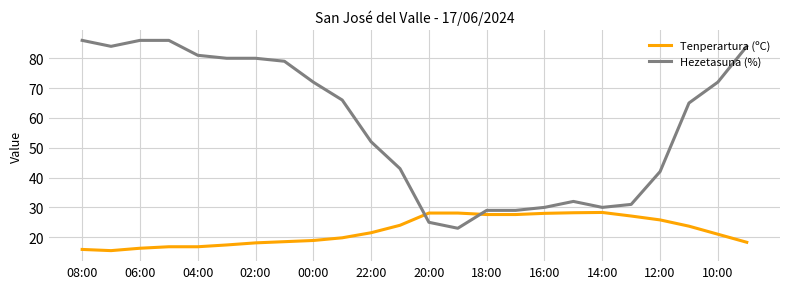

Which series has the largest total across all categories?

Hezetasuna (%)